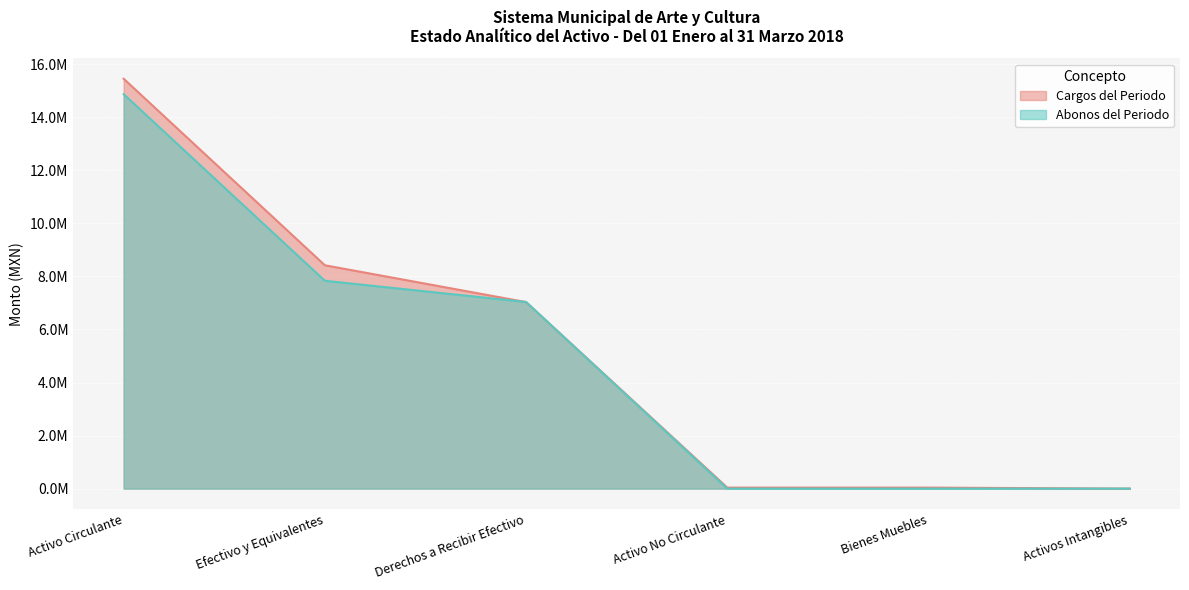

Rank the categories by Cargos del Periodo value from highest to lowest.

Activo Circulante, Efectivo y Equivalentes, Derechos a Recibir Efectivo, Activo No Circulante, Bienes Muebles, Activos Intangibles